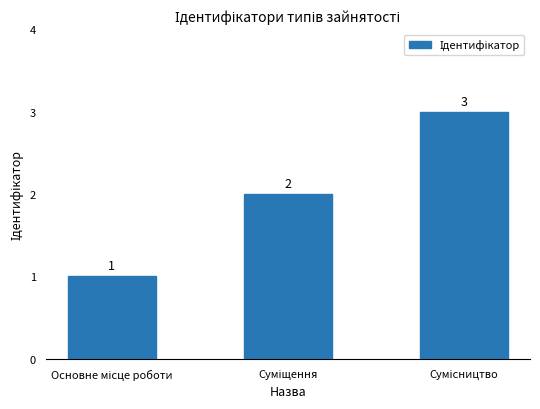

What is the value of the 3rd bar from the left?

3